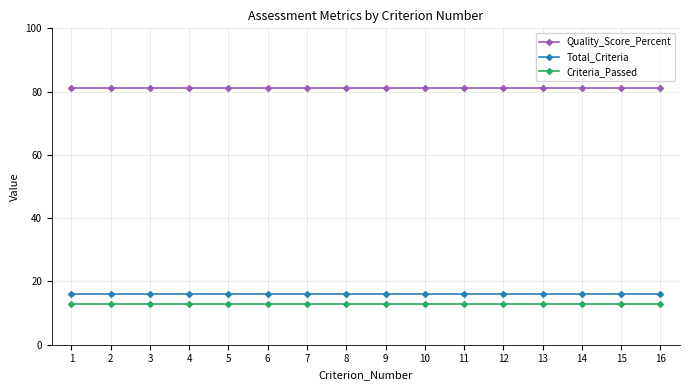

What is the minimum value for Total_Criteria?

16.0